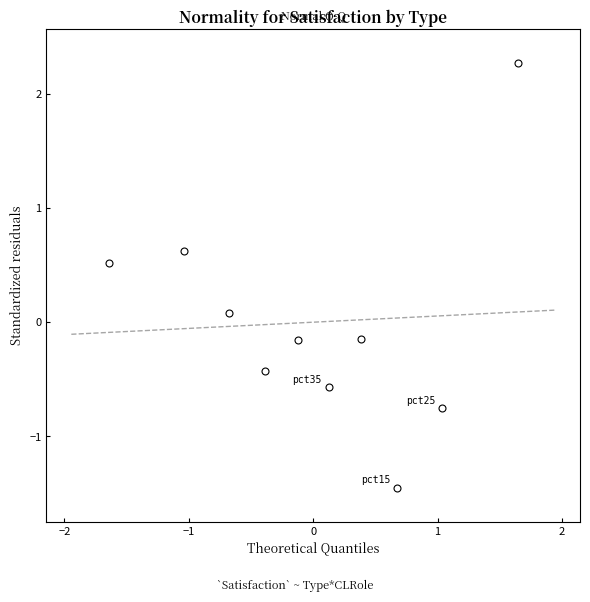

What is the range of X values (max minus min)?

3.3